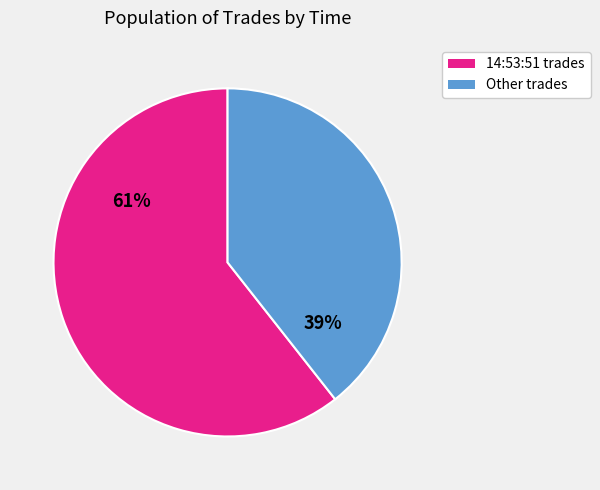

Approximately how many times larger is the value at Other trades compared to 14:53:51 trades?

0.6